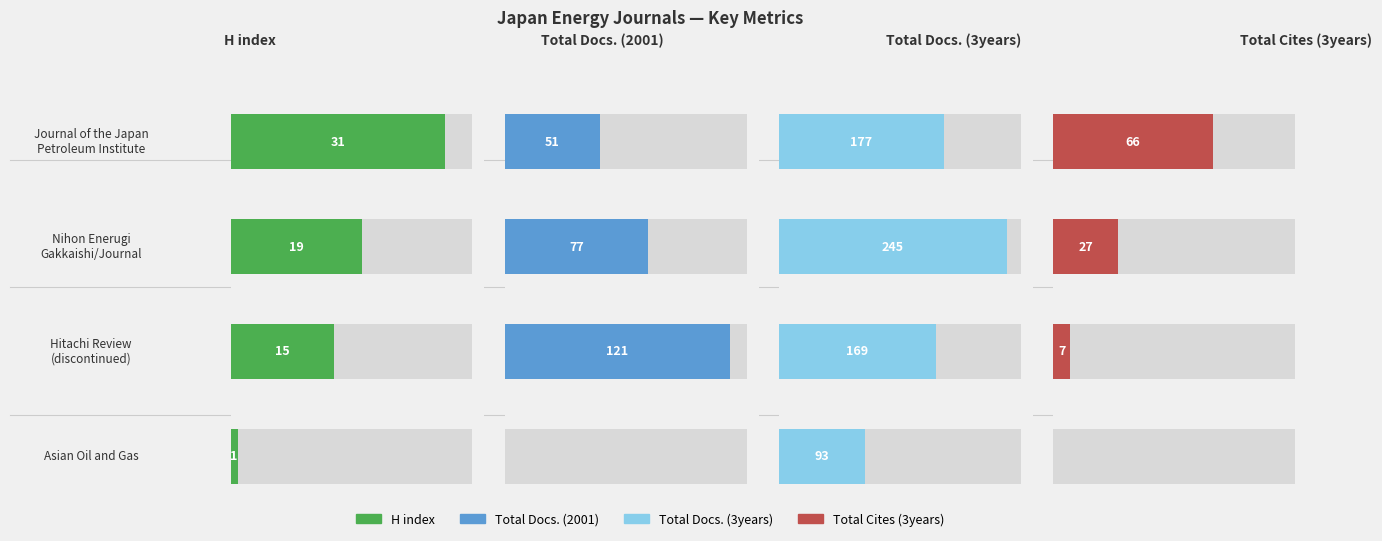

The Total Cites (3years) series shows 104 at Journal of the Japan
Petroleum Institute. True or false?

False